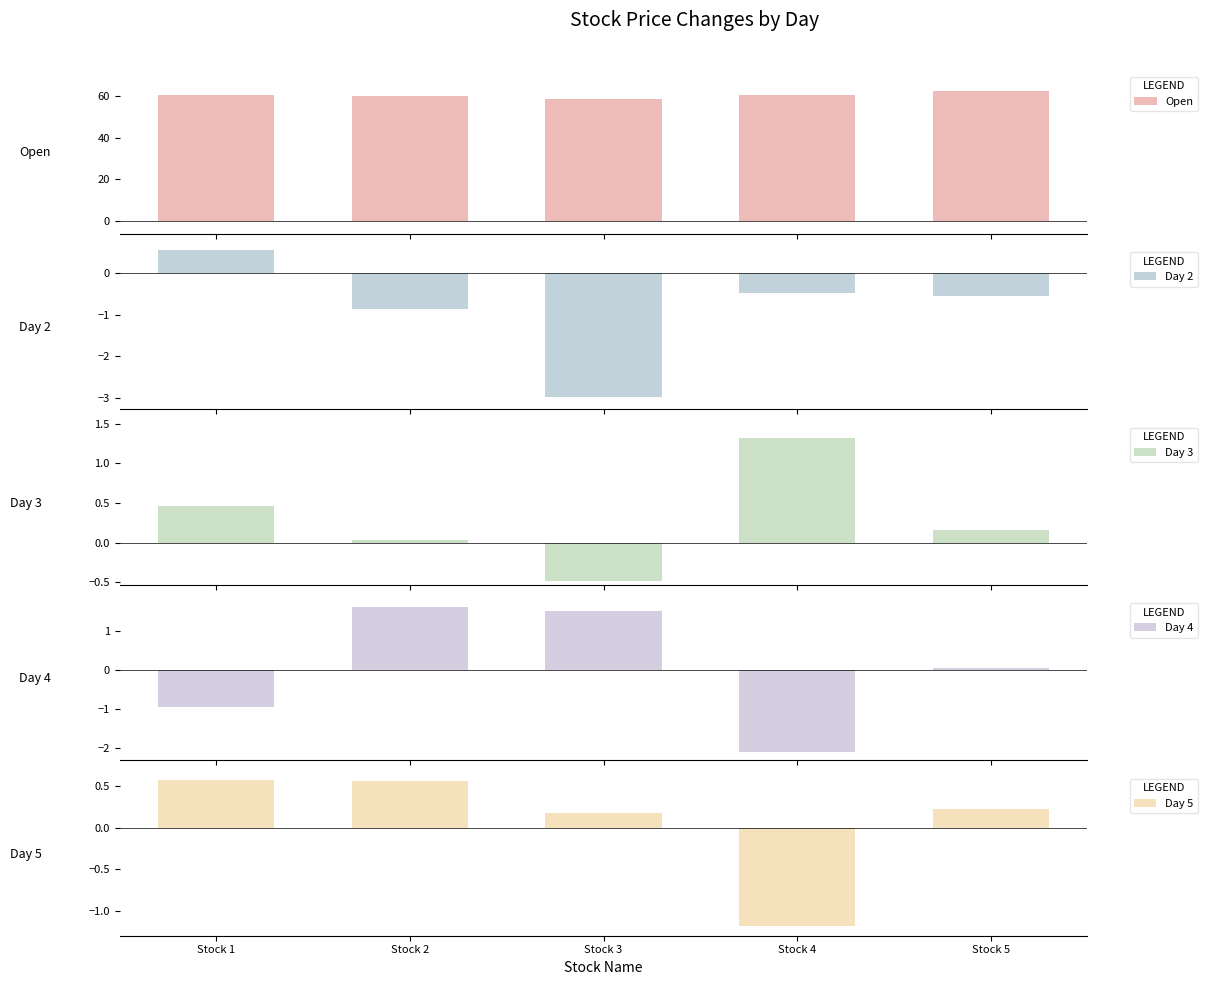

Which series changed the most between Stock 1 and Stock 5?

Open